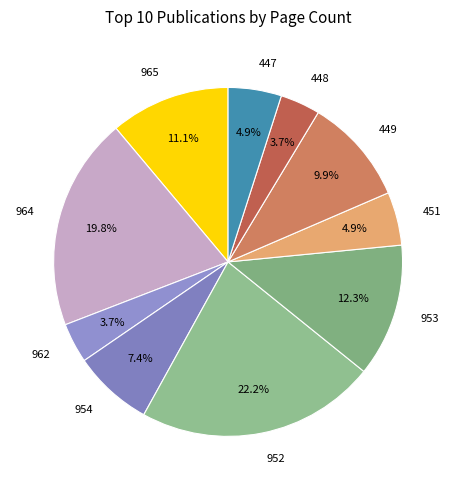

Which has a higher value, 952 or 451?

952